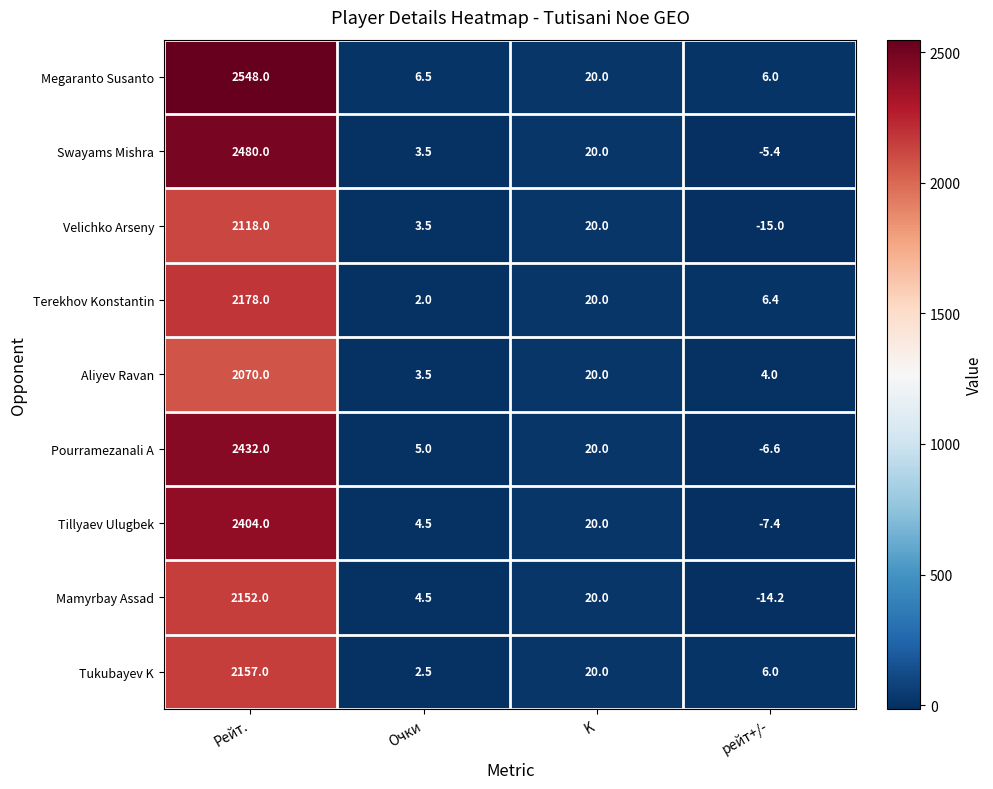

Which series changed the most between K and рейт+/-?

Velichko Arseny